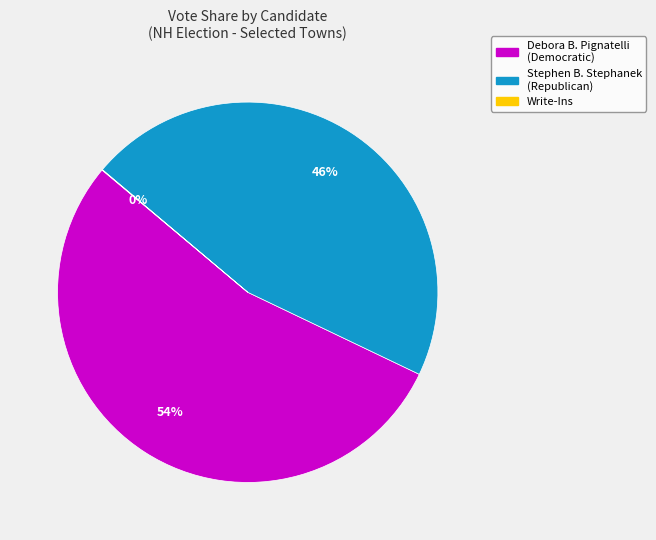

To the nearest percent, what is the difference between the largest and smallest slice percentages?

54%